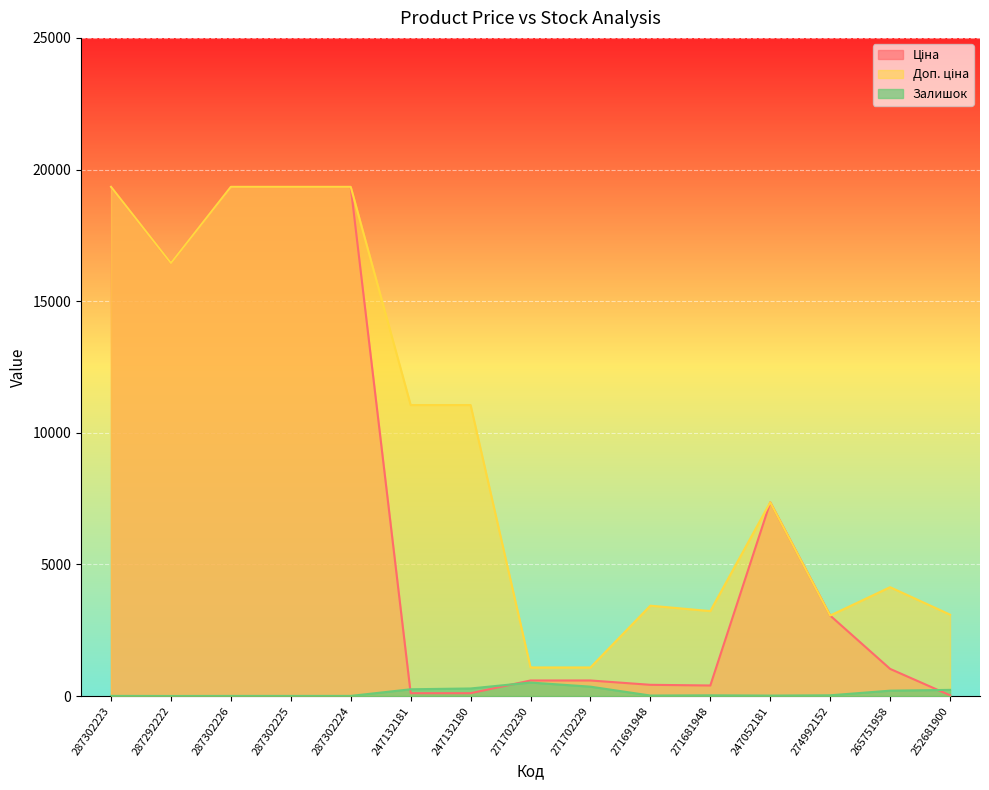

Reading right to left, what are all the values shown in this chart?

Ціна: 252681900=30.9	265751958=1034.1	274992152=3059.7	247052181=7360.2	271681948=403.6	271691948=429.3	271702229=593.8	271702230=593.8	247132180=110.5	247132181=110.5	287302224=19343.1	287302225=19343.1	287302226=19343.1	287292222=16448.2	287302223=19343.1
Доп. ціна: 252681900=3095.0	265751958=4136.6	274992152=3060.0	247052181=7360.2	271681948=3228.8	271691948=3434.6	271702229=1088.8	271702230=1088.8	247132180=11055.0	247132181=11055.0	287302224=19343.1	287302225=19343.1	287302226=19343.1	287292222=16448.2	287302223=19343.1
Залишок: 252681900=237.0	265751958=207.0	274992152=31.0	247052181=20.0	271681948=30.0	271691948=22.0	271702229=359.0	271702230=516.0	247132180=290.0	247132181=260.0	287302224=8.0	287302225=7.0	287302226=7.0	287292222=5.0	287302223=8.0